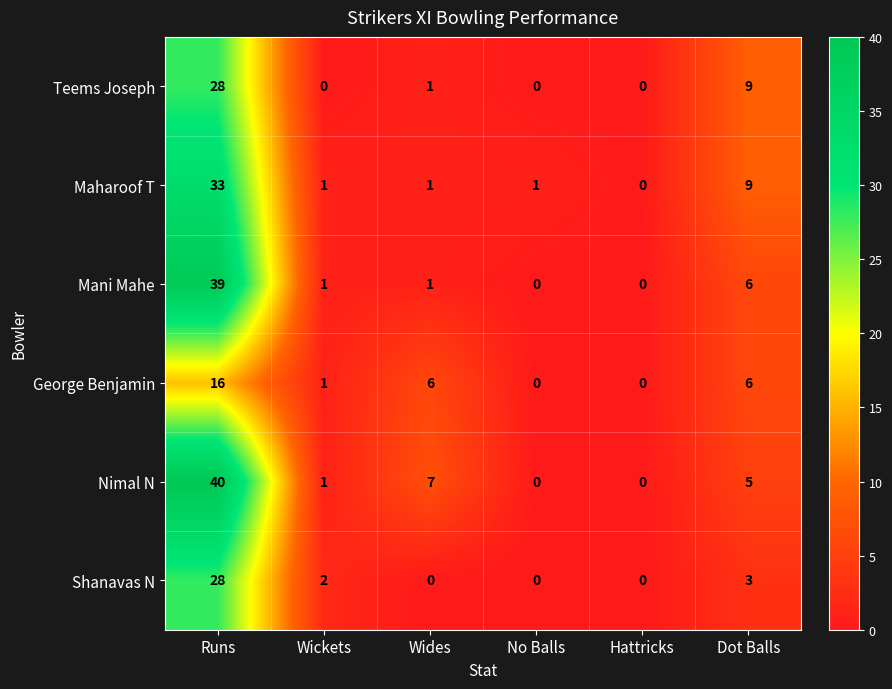

At which label does Maharoof T first exceed 1?

Runs